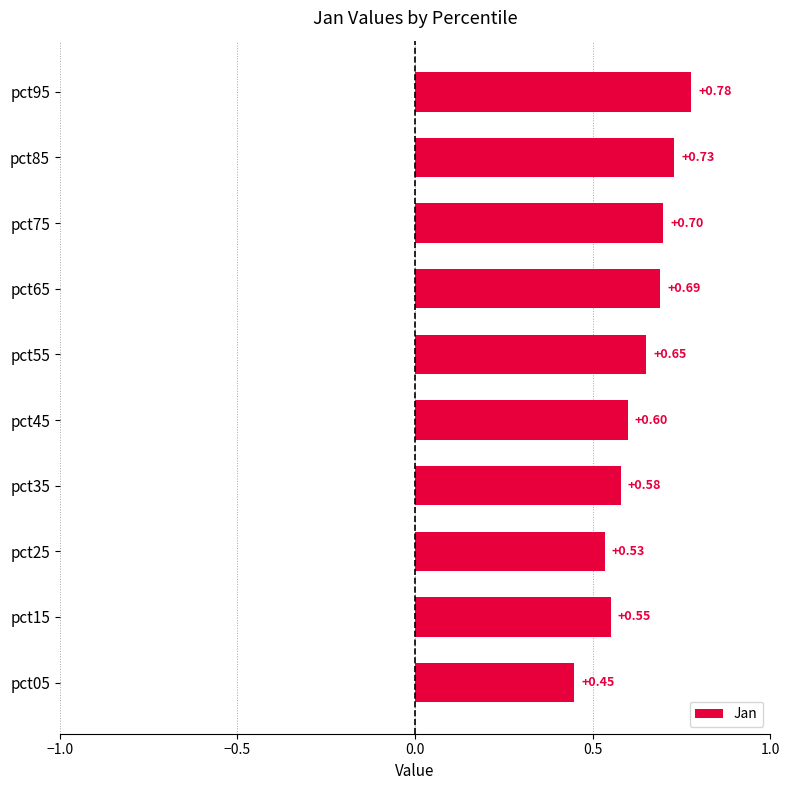

Which category has the highest value across all series?

pct95